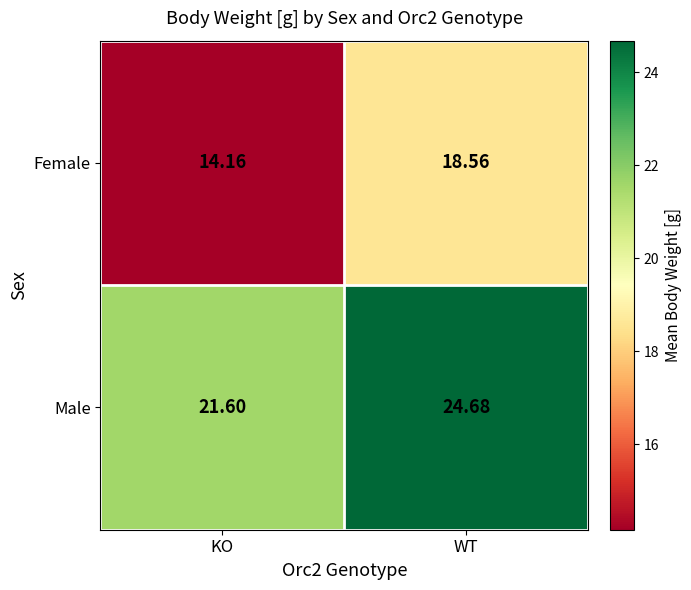

At which category is the sum across all series the highest?

WT